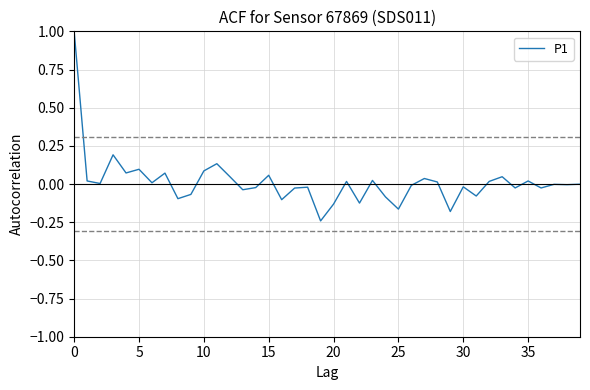

What is the difference between the maximum and minimum values?

1.2